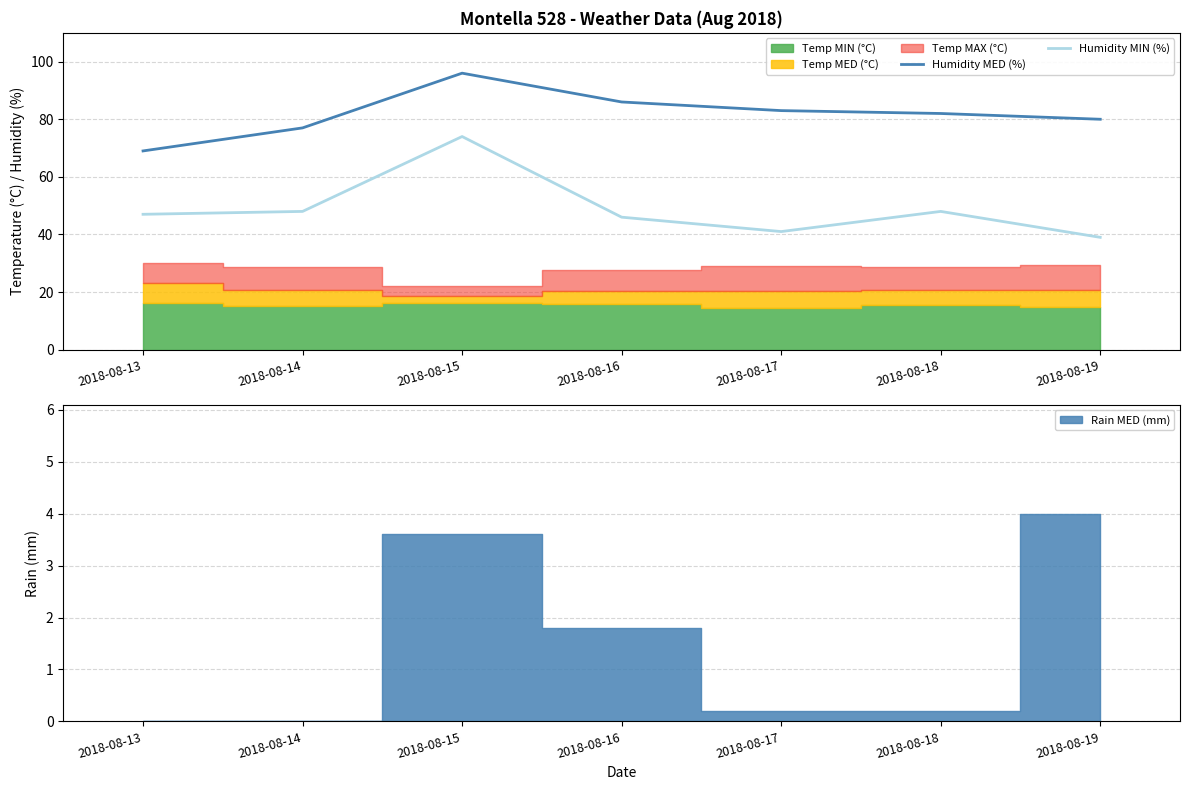

What is the value of the Humidity MED (%) point at the 7th from the left?

80